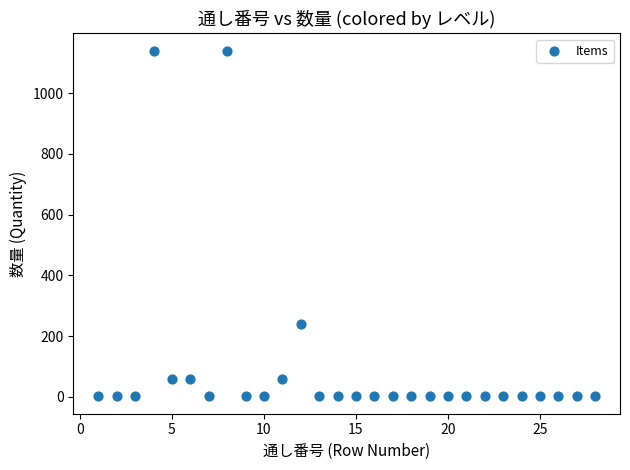

What Y value in the scatter plot is closest to 570?

240